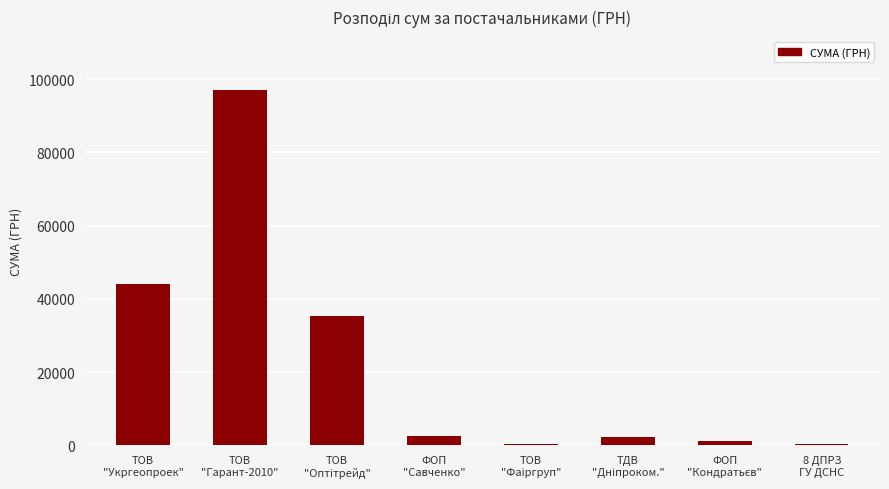

What is the value of the 4th bar from the left?

2615.0